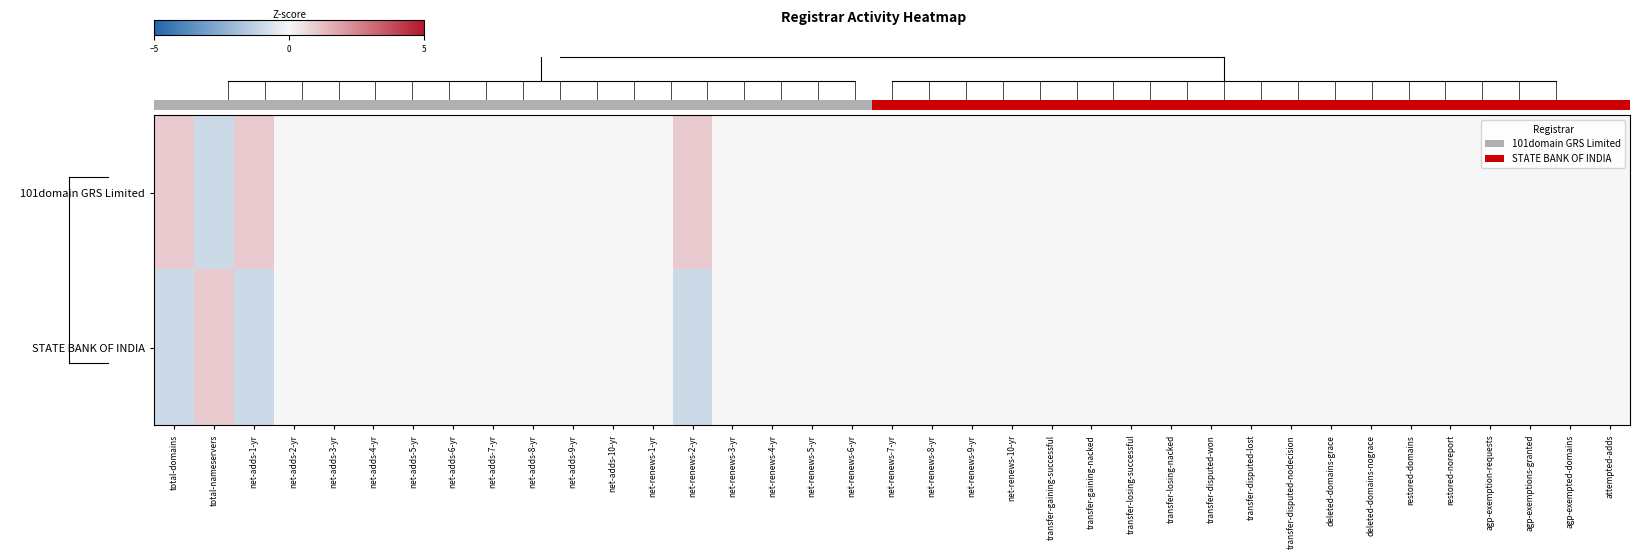

List the series in order of their peak value, highest first.

0.0, STATE BANK OF INDIA